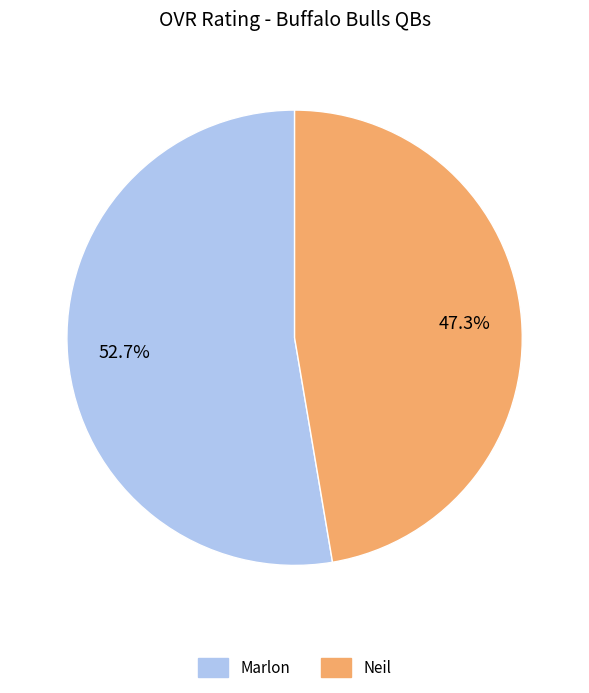

Which slice represents more than half of the pie?

Marlon